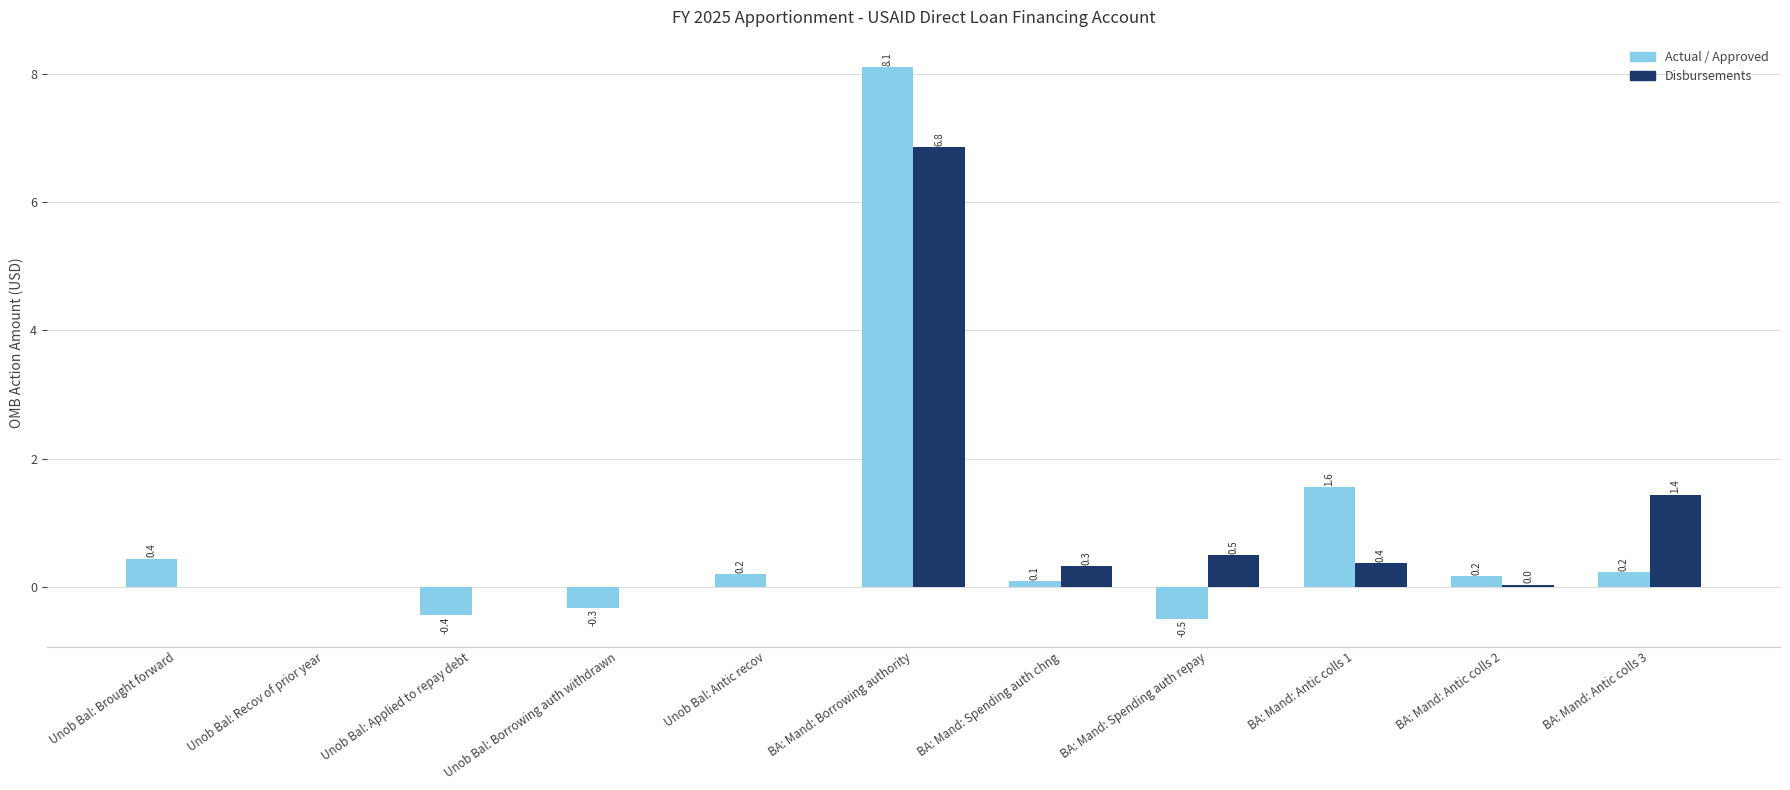

What is the total value across all series at Unob Bal: Applied to repay debt?

-0.4